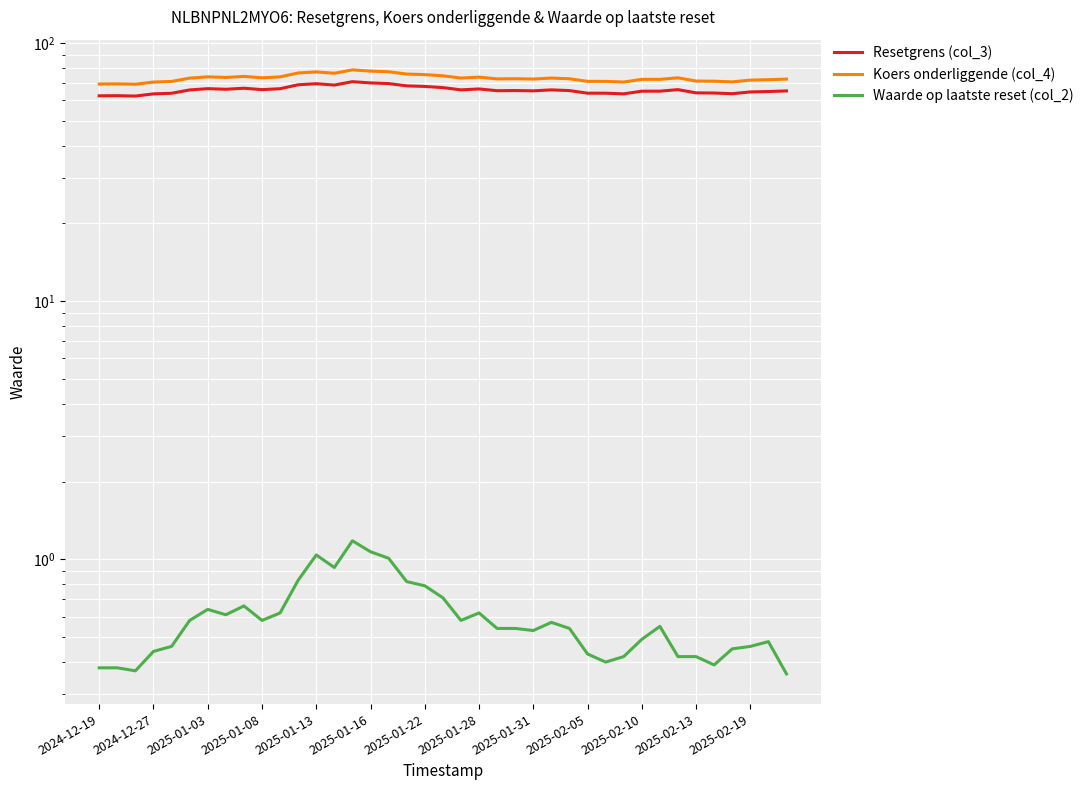

What is the sum of all Koers onderliggende (col_4) values?

2852.7